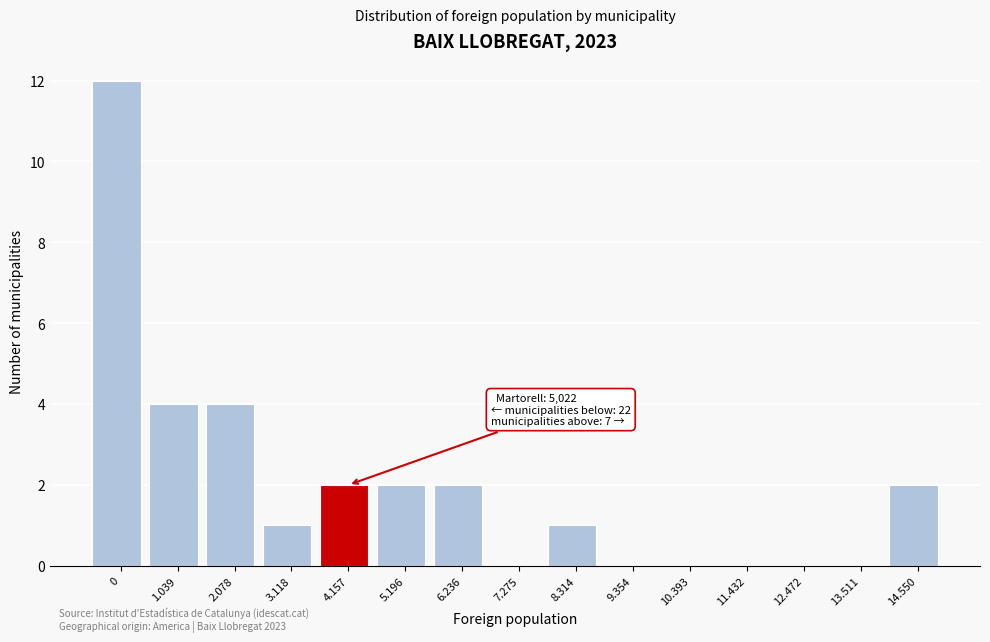

Reading left to right, extract all data points from this chart.

0=12	1.039=4	2.078=4	3.118=1	4.157=2	5.196=2	6.236=2	7.275=0	8.314=1	9.354=0	10.393=0	11.432=0	12.472=0	13.511=0	14.550=2